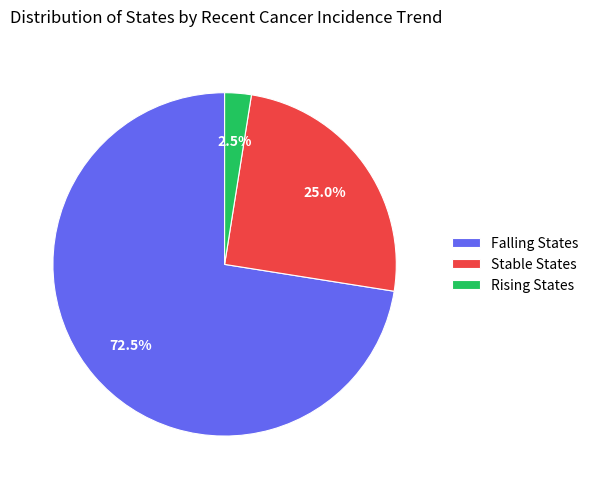

What is the ratio of the value at Stable States to the value at Rising States?

10.0